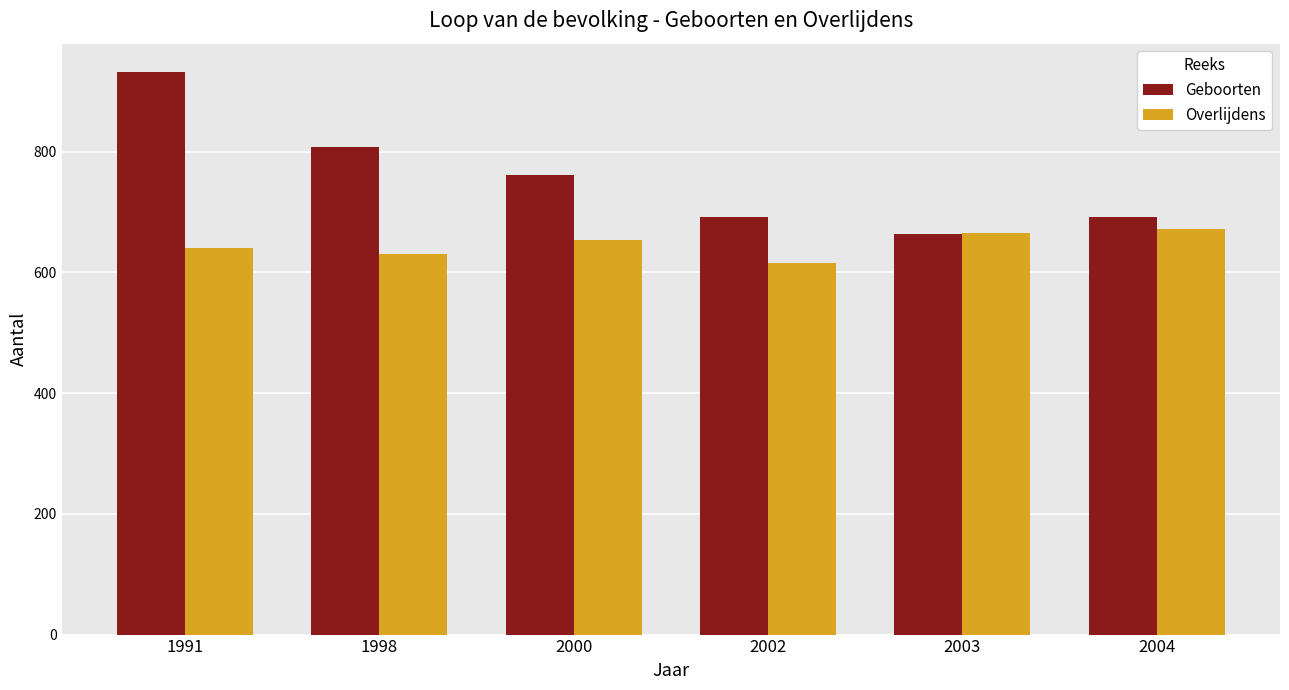

List the series in order of their peak value, highest first.

Geboorten, Overlijdens